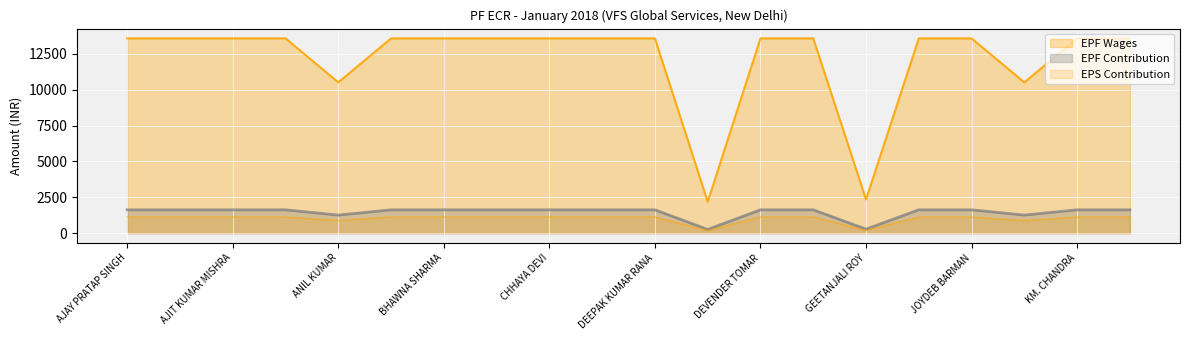

Reading left to right, list all the values displayed in this chart.

EPF Wages: 13584	13584	13584	13584	10517	13584	13584	13584	13584	13584	13584	2191	13584	13584	2355	13584	13584	10517	13584	13584
EPF Contribution: 1630	1630	1630	1630	1262	1630	1630	1630	1630	1630	1630	263	1630	1630	283	1630	1630	1262	1630	1630
EPS Contribution: 1132	1132	1132	1132	876	1132	1132	1132	1132	1132	1132	183	1132	1132	196	1132	1132	876	1132	1132